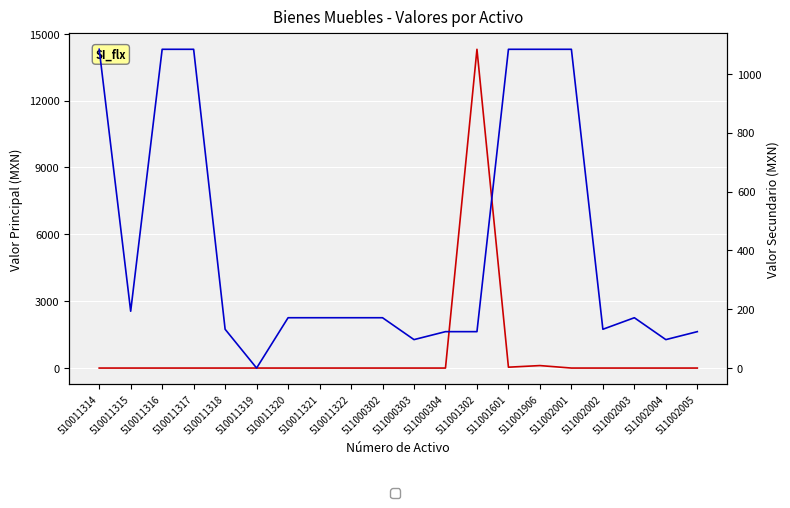

Which has a higher value, 510011320 or 511001601?

511001601